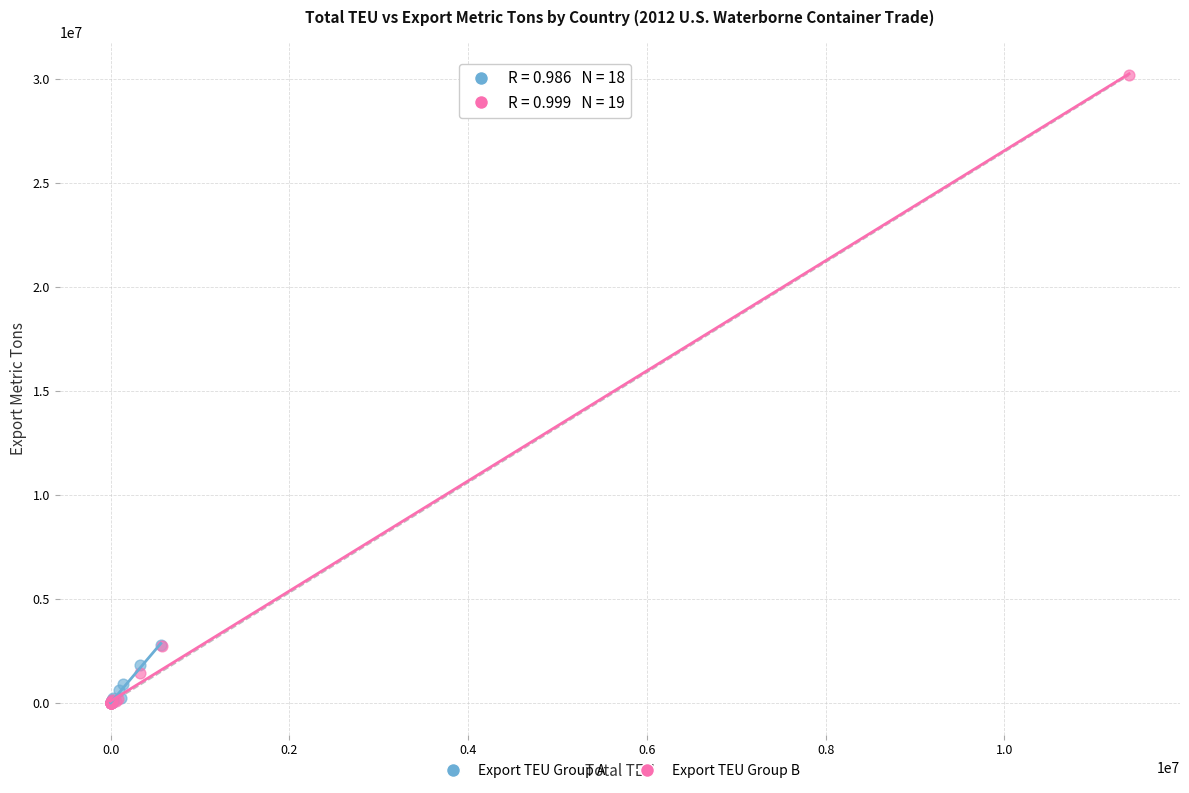

Which series has the widest spread of Y values?

Export TEU Group B